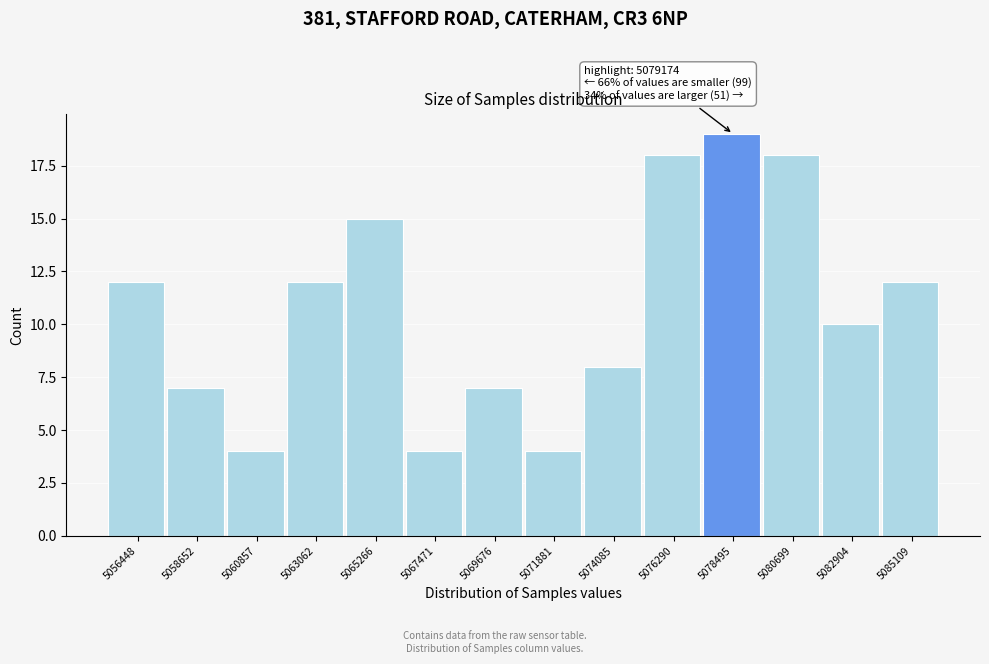

Reading right to left, extract all data points from this chart.

5085109=12	5082904=10	5080699=18	5078495=19	5076290=18	5074085=8	5071881=4	5069676=7	5067471=4	5065266=15	5063062=12	5060857=4	5058652=7	5056448=12